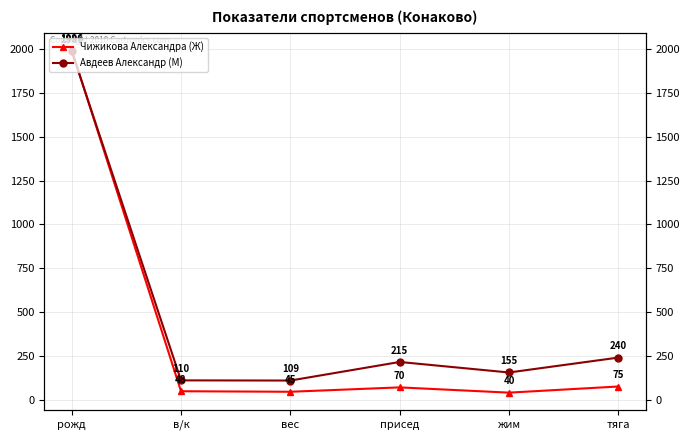

What value does the Чижикова Александра (Ж) series have at рожд, to the nearest 100?

2000